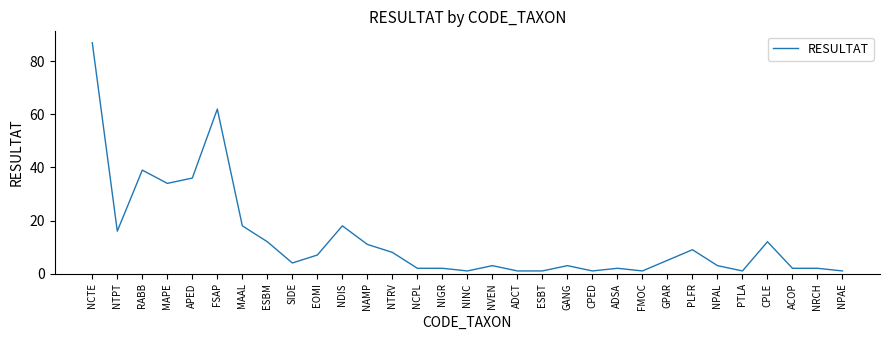

What is the difference between the values at SIDE and NTRV?

4